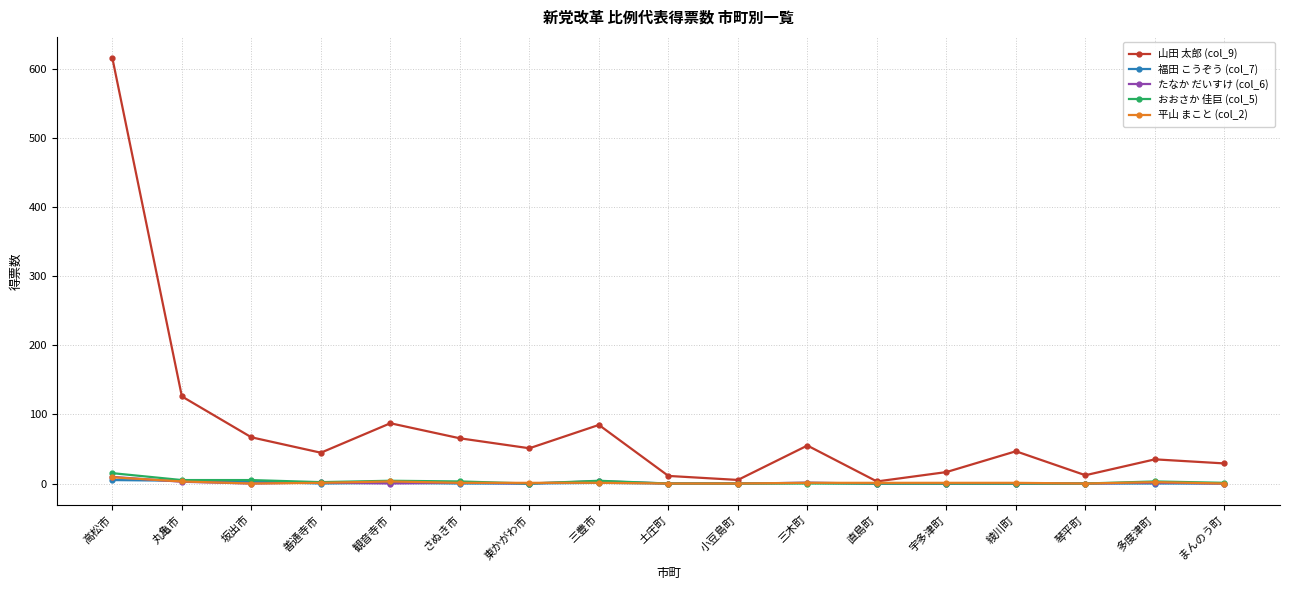

What is the highest value of the 山田 太郎 (col_9) series?

616.0